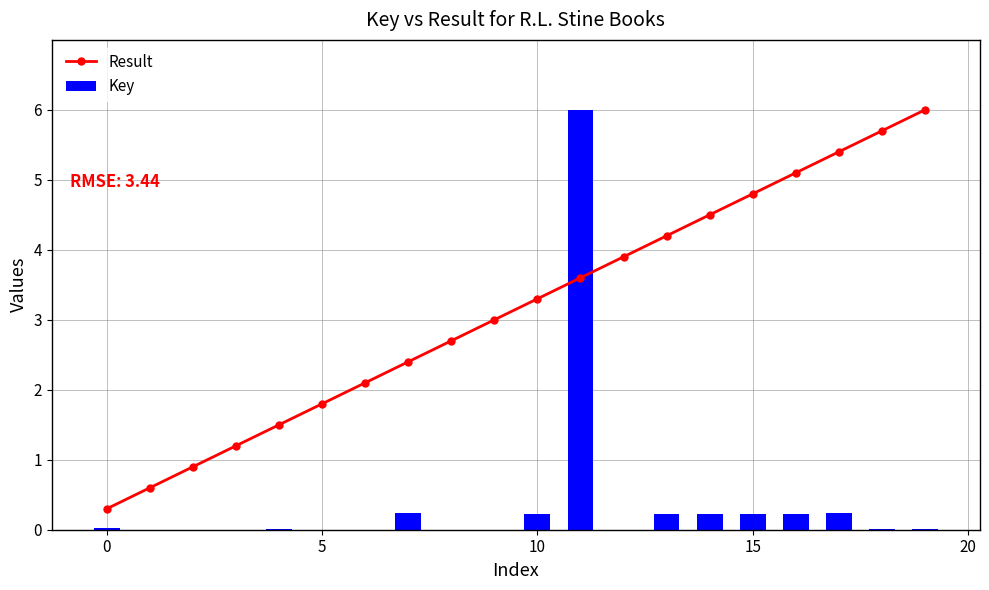

What is the label of the 7th bar from the right?

13